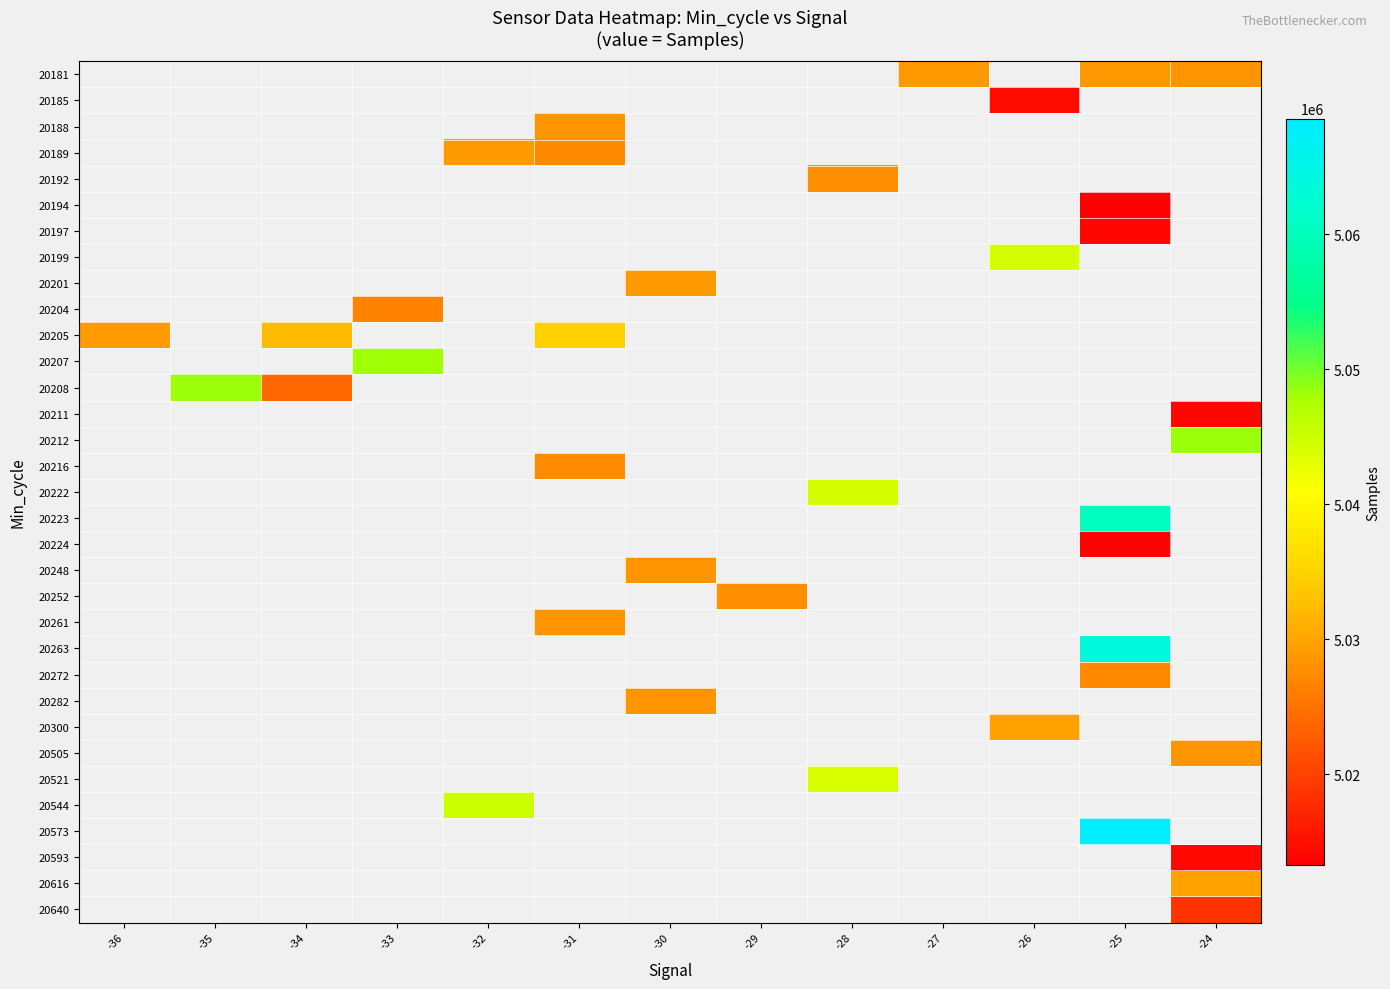

What is the smallest value displayed?

5013271.0